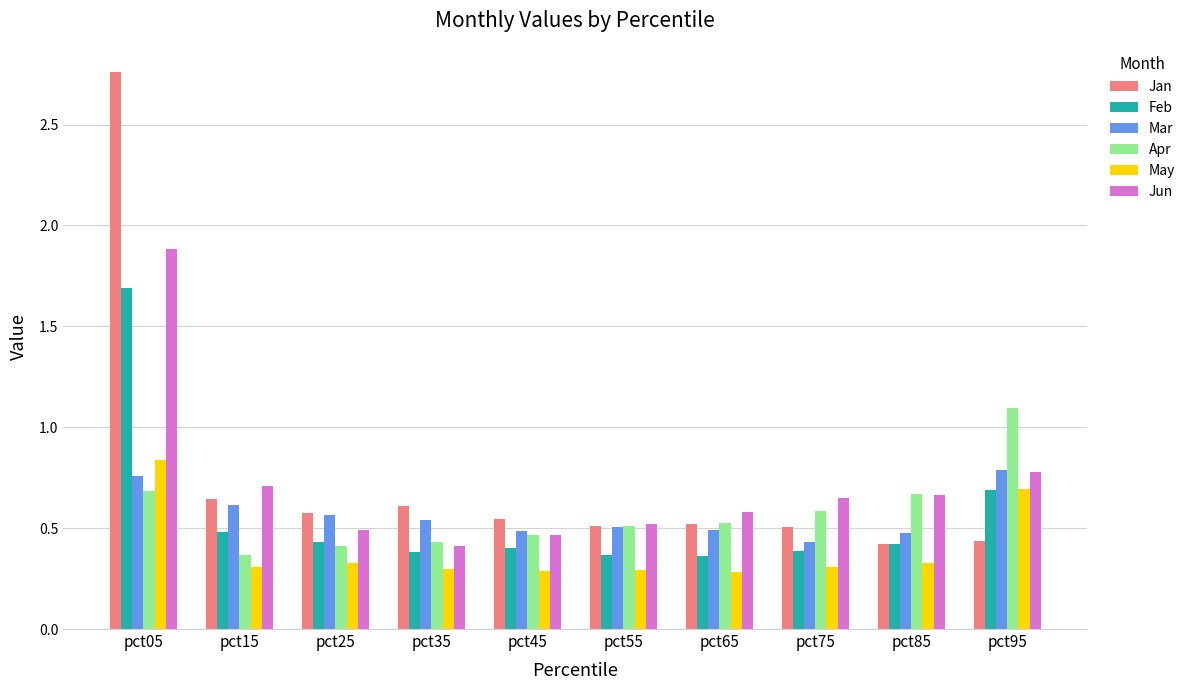

Which series has the widest spread of values?

Jan